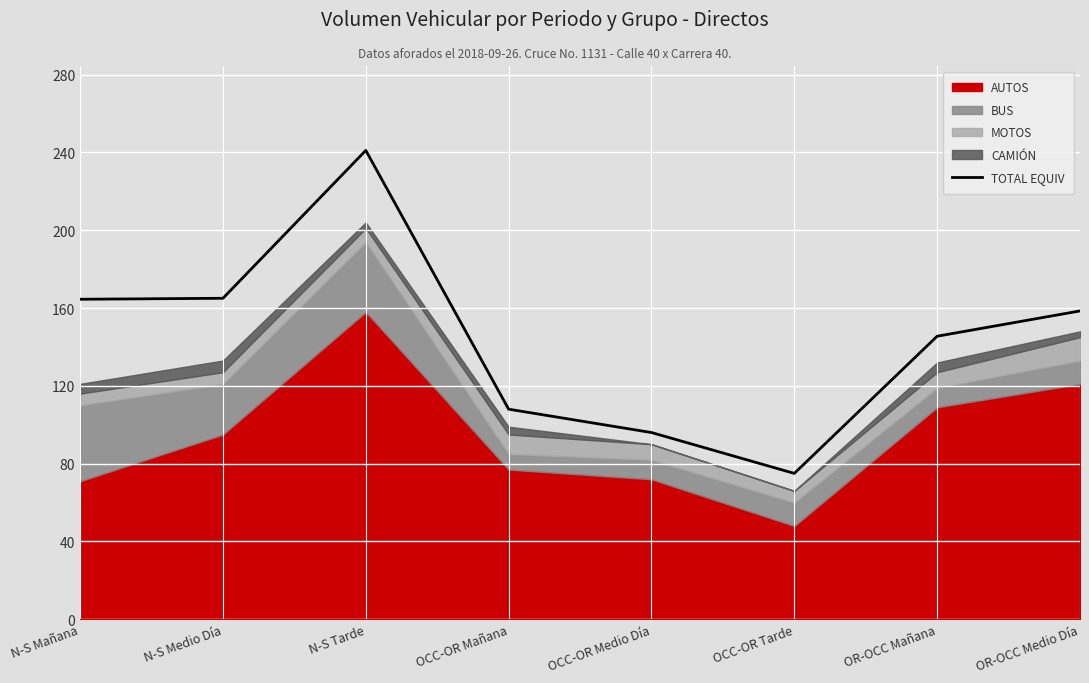

Approximately how many times larger is the value at N-S Tarde compared to OR-OCC Medio Día?

1.5